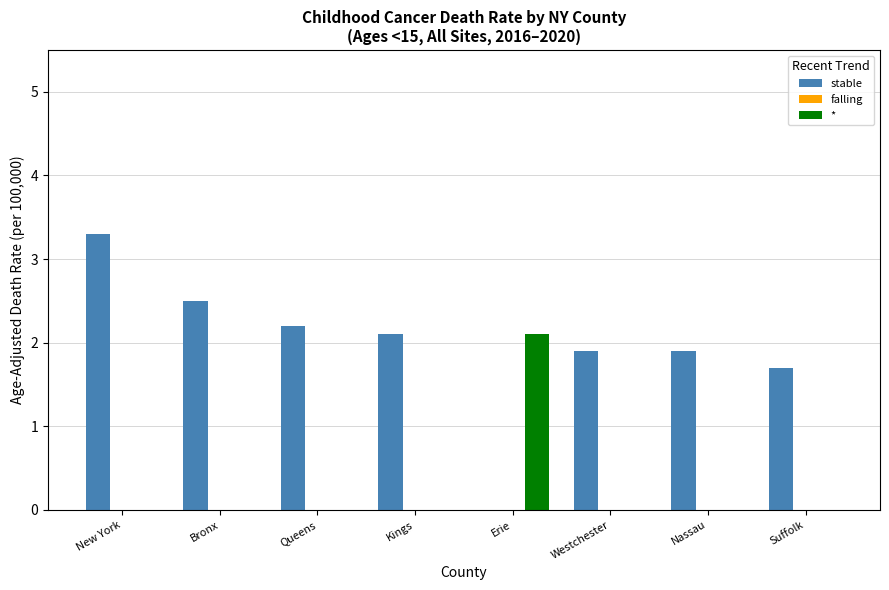

What is the greatest value displayed?

3.3